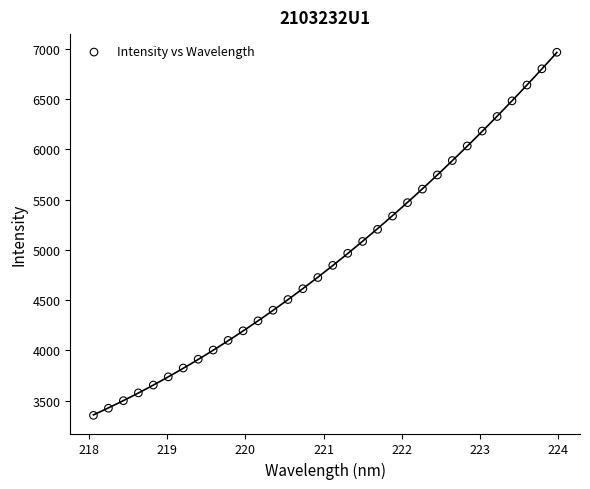

What is the range of Y values (max minus min)?

3614.7